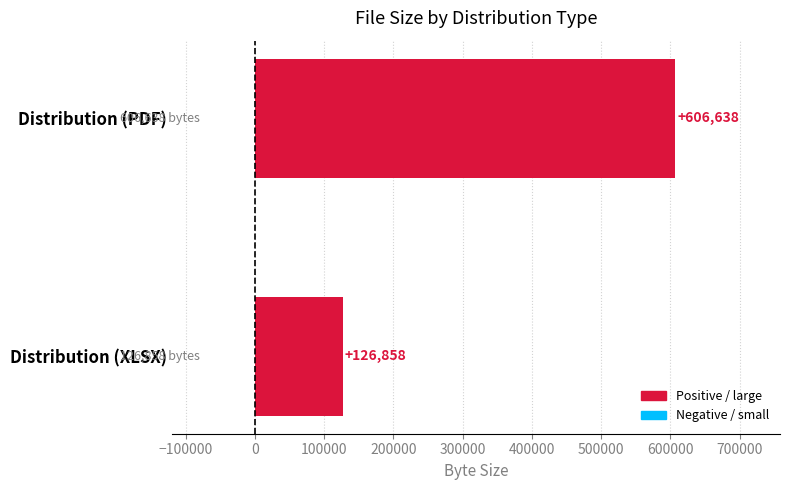

The chart shows a value of 606638 at Distribution (PDF). True or false?

True